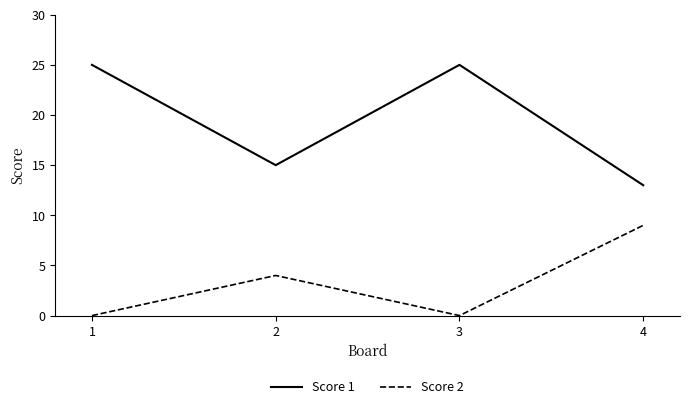

True or false: Score 2 has a value of 14 at 4.

False